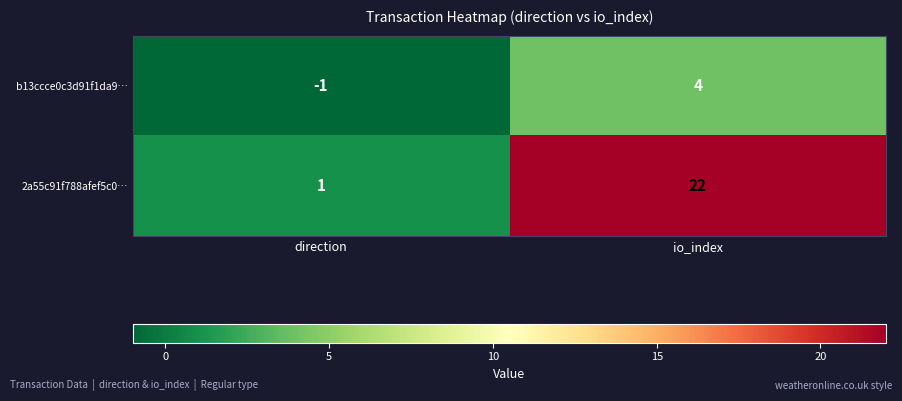

List the series in order of their overall mean, lowest first.

b13ccce0c3d91f1da9…, 2a55c91f788afef5c0…